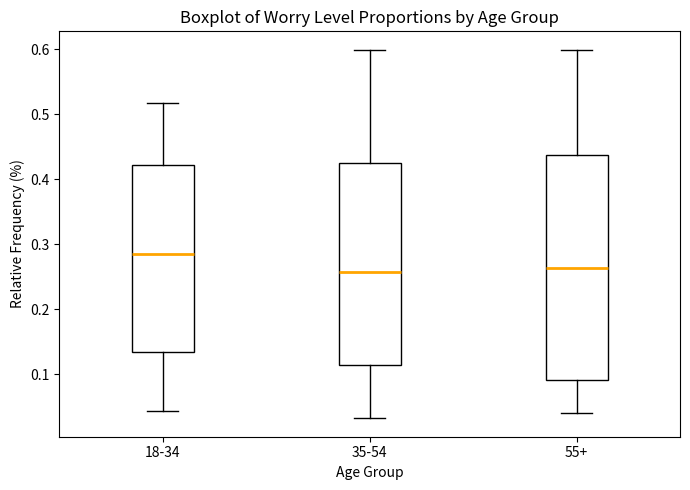

Which box has the highest median line?

18-34